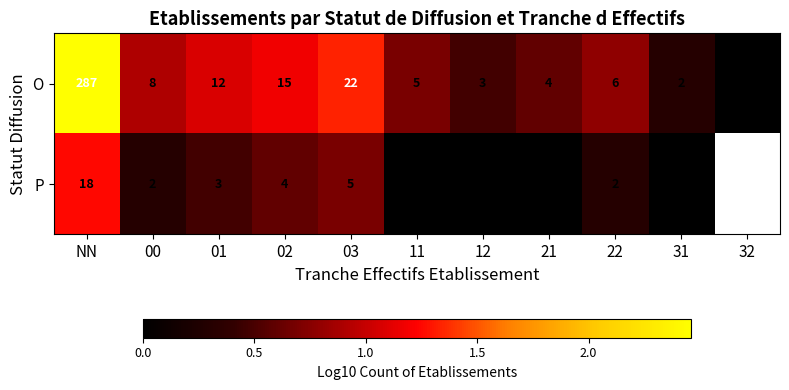

What is the difference between the highest and lowest values at 22?

4.0